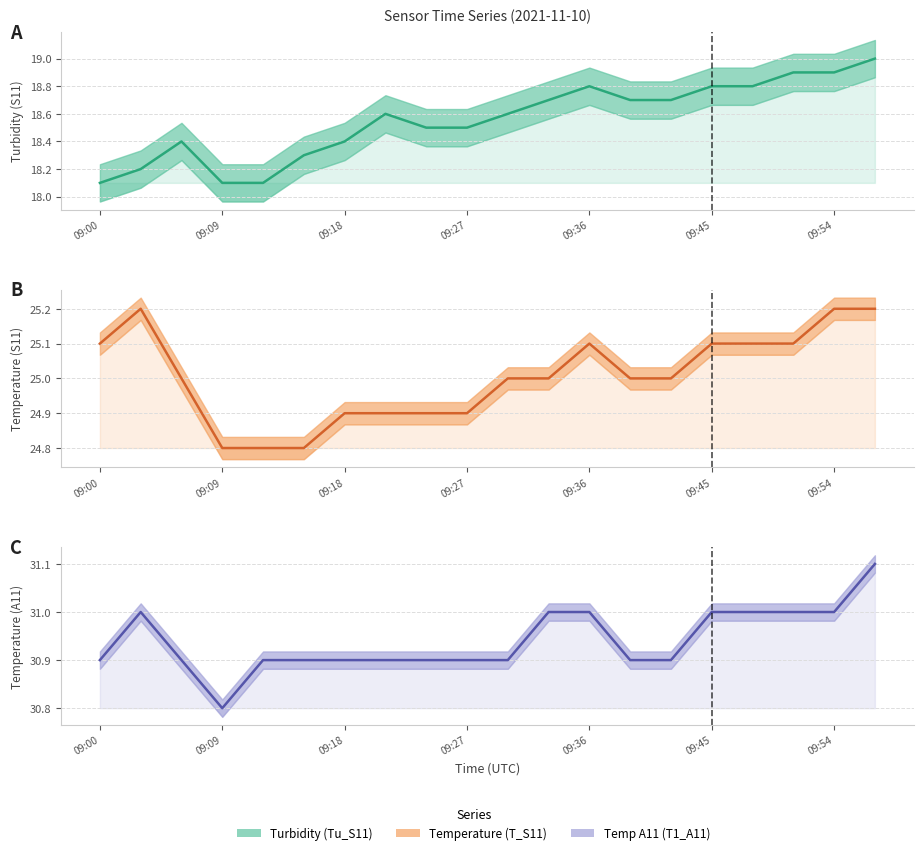

What is the maximum value for Tu_S11 (line)?

19.0